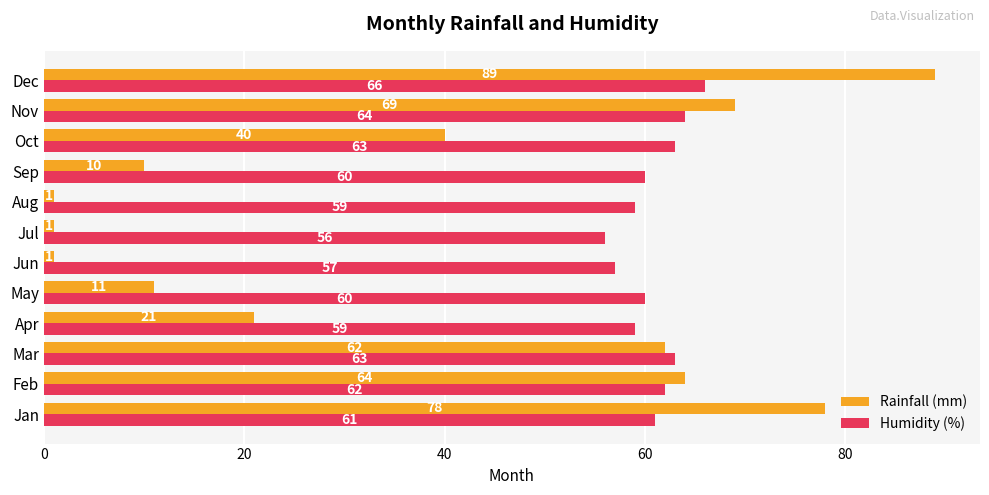

At which label is Humidity (%) closest to 61?

Jan